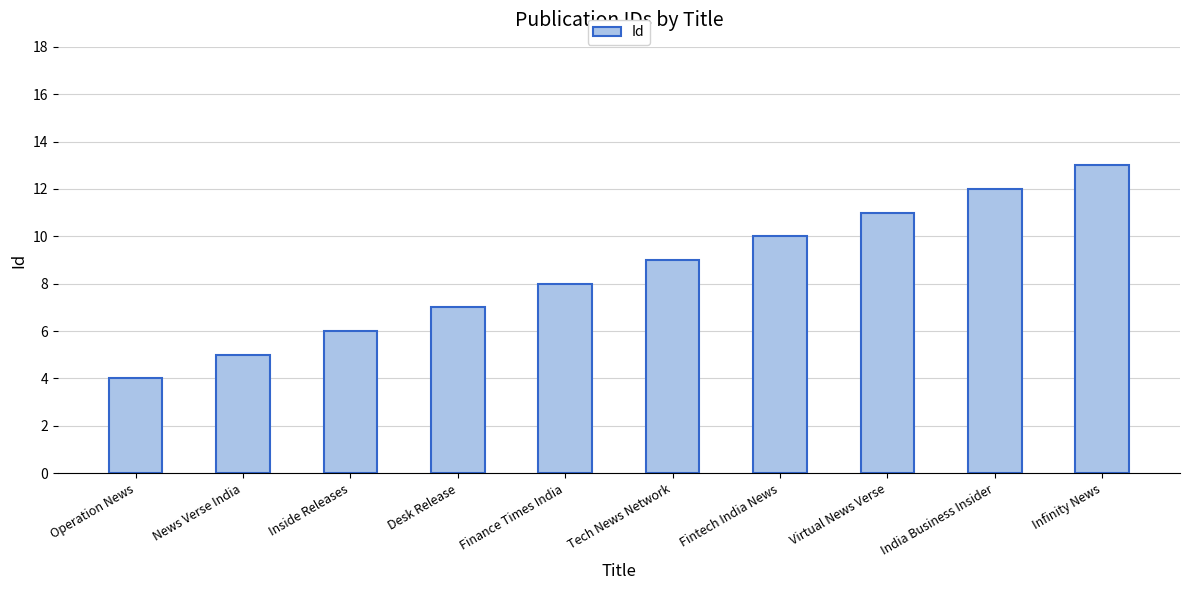

The chart shows a value of 13 at Infinity News. True or false?

True